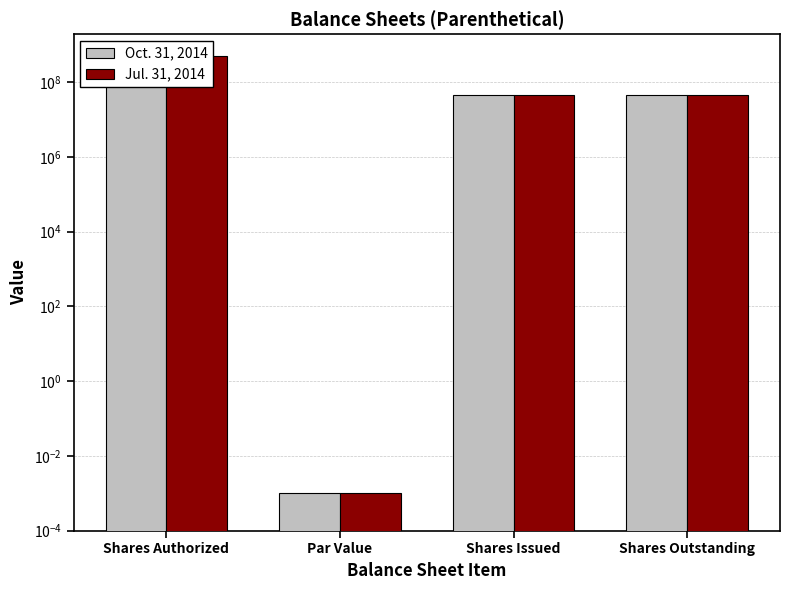

What value does the Jul. 31, 2014 series have at Shares Issued?

45105000.0